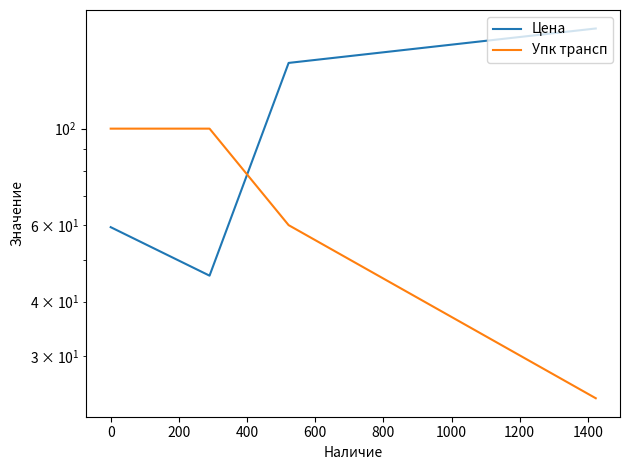

True or false: Упк трансп and Цена cross at least once.

True